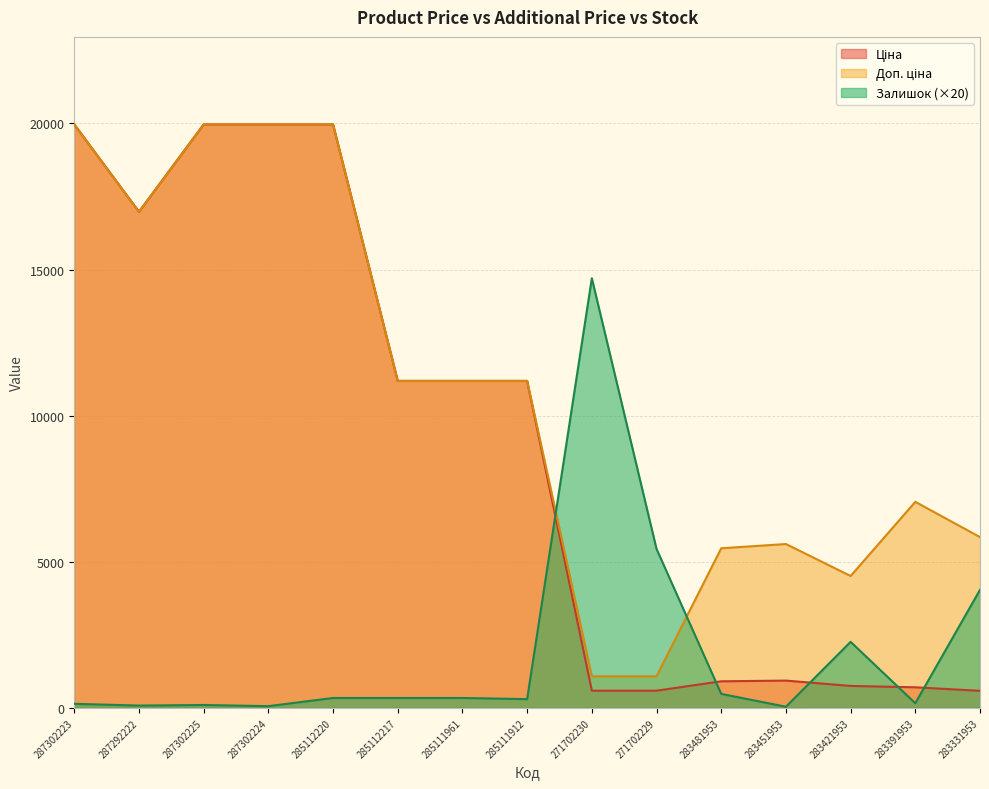

Reading left to right, what are all the values shown in this chart?

Ціна: 287302223=19964.2	287292222=16976.3	287302225=19964.2	287302224=19964.2	285112220=19964.2	285112217=11188.2	285111961=11188.2	285111912=11188.2	271702230=589.9	271702229=589.9	283481953=910.4	283451953=934.5	283421953=752.2	283391953=705.1	283331953=584.4
Доп. ціна: 287302223=19964.2	287292222=16976.3	287302225=19964.2	287302224=19964.2	285112220=19964.2	285112217=11188.2	285111961=11188.2	285111912=11188.2	271702230=1081.7	271702229=1081.7	283481953=5462.3	283451953=5607.2	283421953=4513.3	283391953=7051.3	283331953=5843.9
Залишок: 287302223=140.0	287292222=80.0	287302225=100.0	287302224=60.0	285112220=340.0	285112217=340.0	285111961=340.0	285111912=300.0	271702230=14700.0	271702229=5440.0	283481953=480.0	283451953=40.0	283421953=2260.0	283391953=160.0	283331953=4040.0